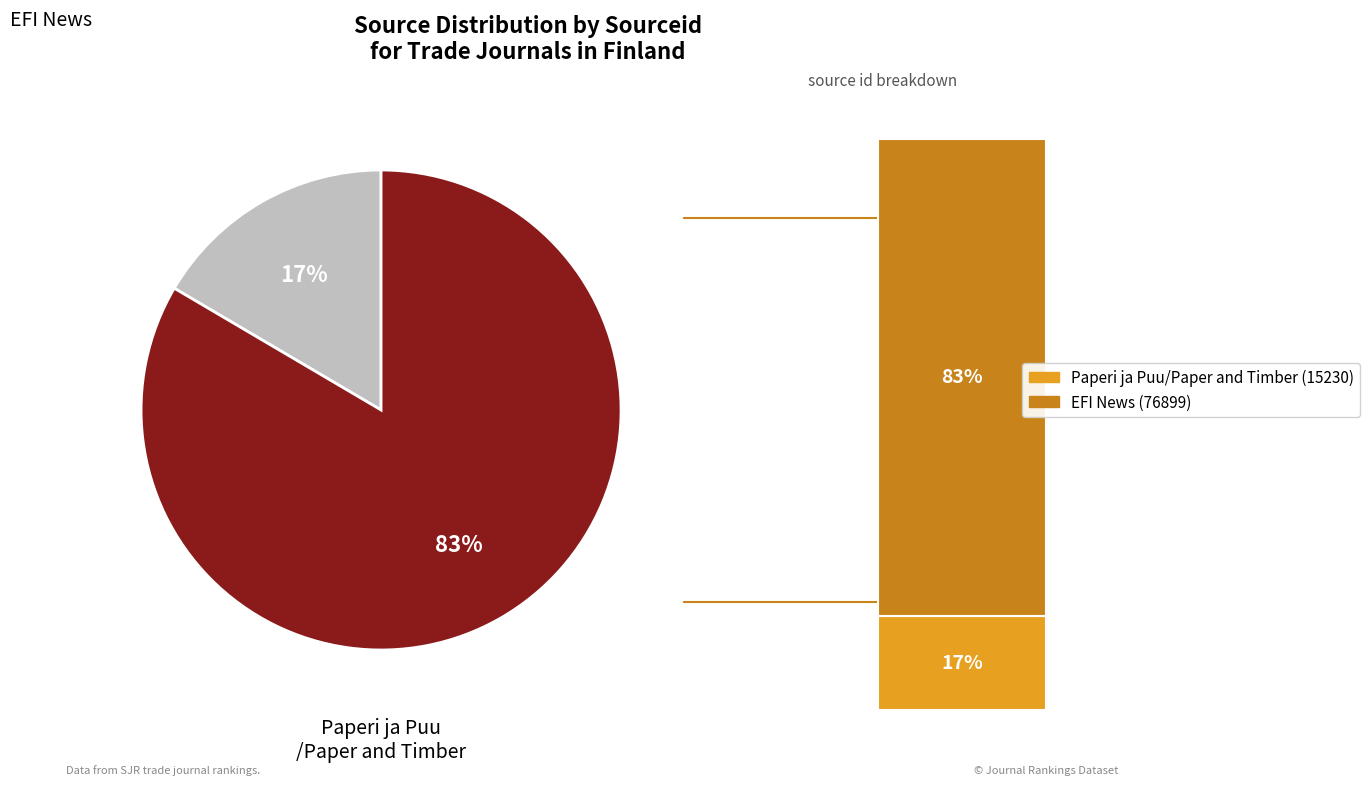

To the nearest percent, what is the combined percentage of Paperi ja Puu/Paper and Timber and EFI News?

100%